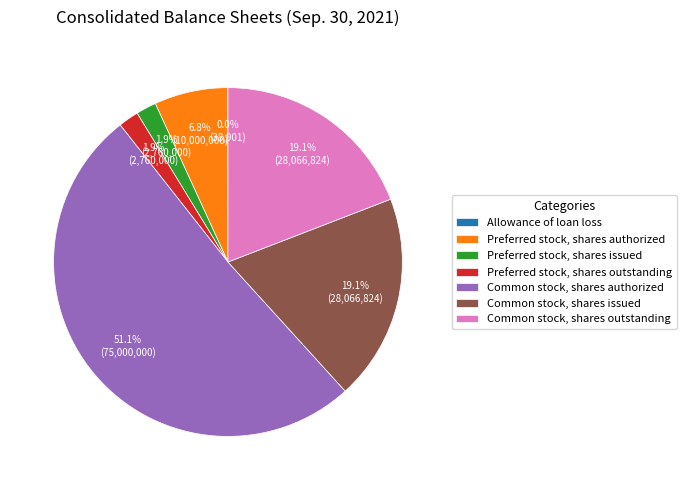

To the nearest percent, what is the average slice percentage?

14%